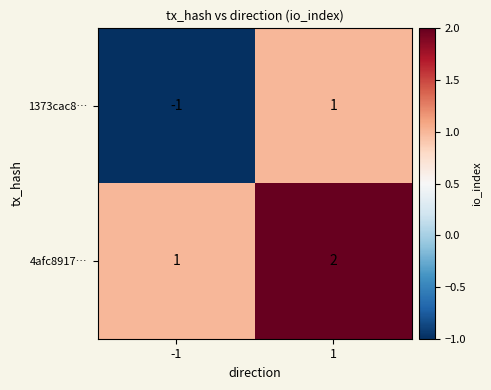

How many values in the 4afc8917… series are below 2?

1